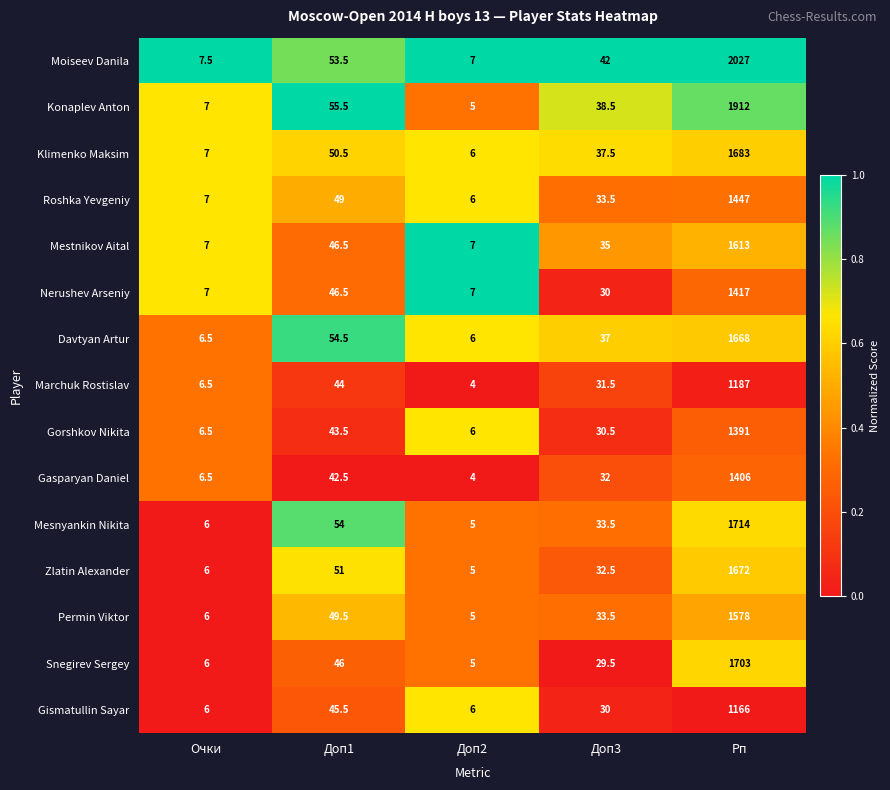

Which series has the largest range (max minus min)?

Moiseev Danila